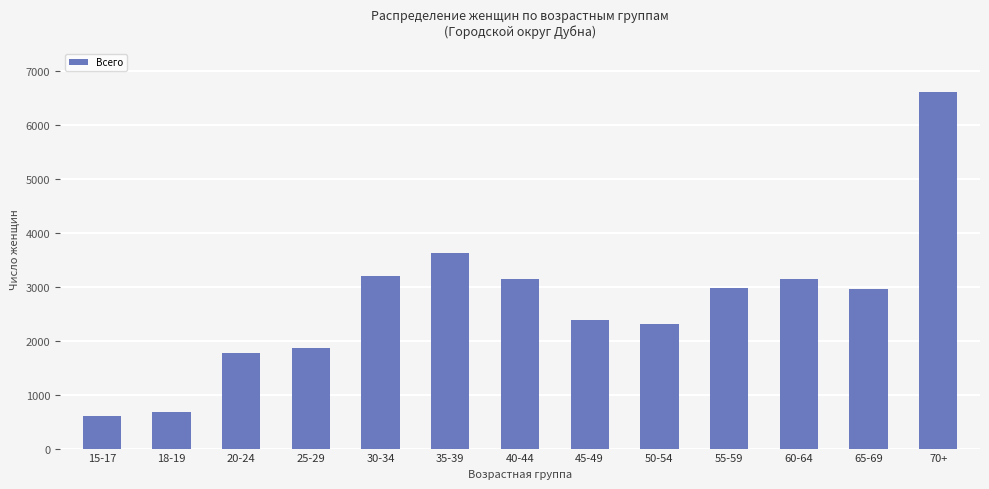

Where is the data nearest to the value 3616?

35-39